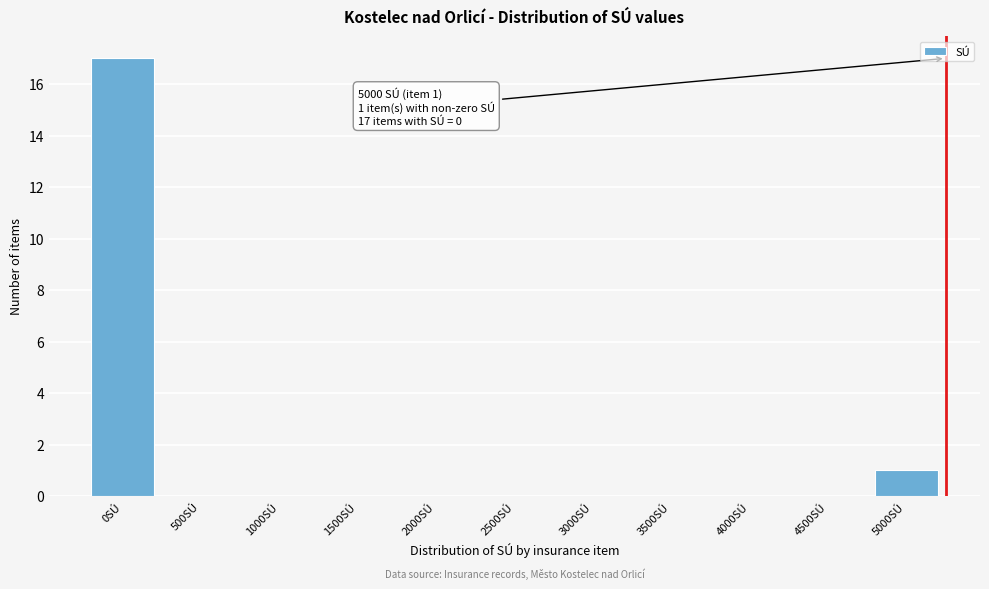

Reading left to right, what are all the values shown in this chart?

0SÚ=17	500SÚ=0	1000SÚ=0	1500SÚ=0	2000SÚ=0	2500SÚ=0	3000SÚ=0	3500SÚ=0	4000SÚ=0	4500SÚ=0	5000SÚ=1